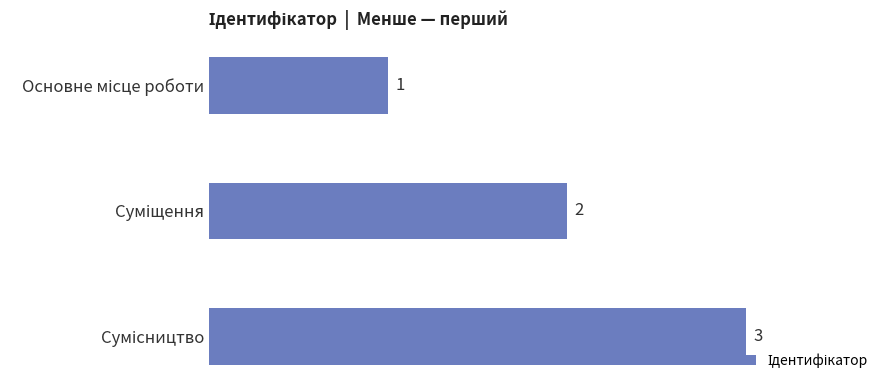

What is the value of the 2nd bar from the top?

2